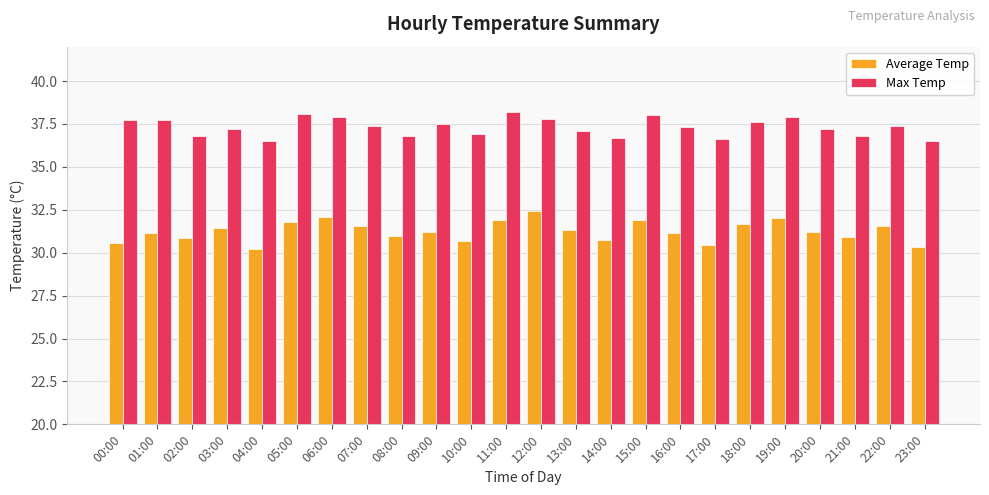

How many groups of bars are there?

24